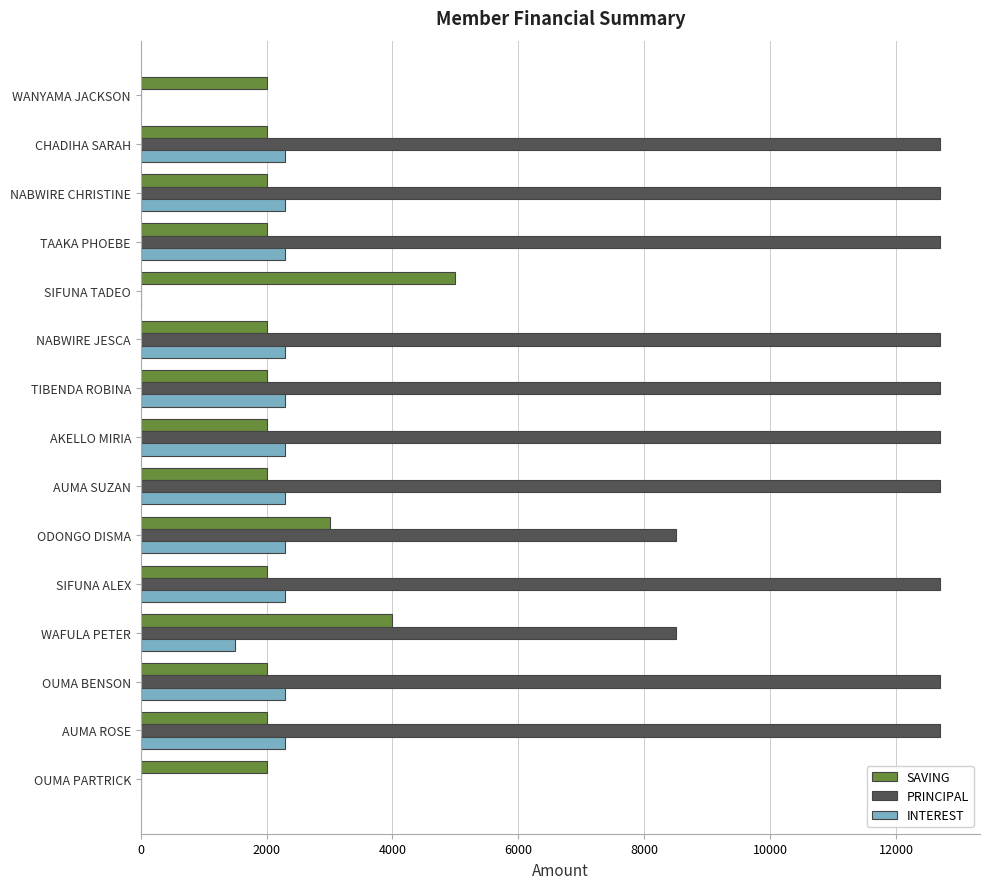

What is the sum of the SAVING values at TAAKA PHOEBE and WANYAMA JACKSON?

4000